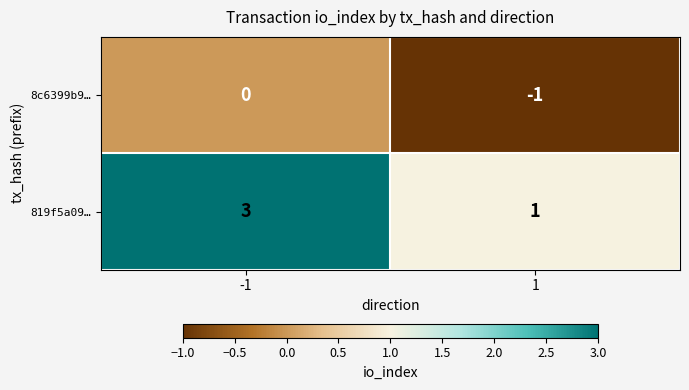

What is the approximate value of 819f5a09… at -1?

3